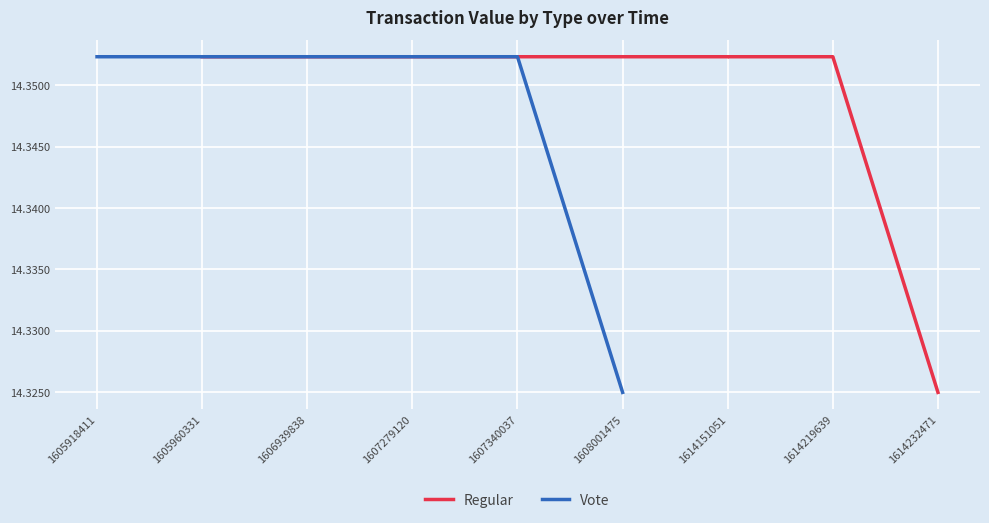

True or false: Vote has a value of 7.9 at 1607340037.

False